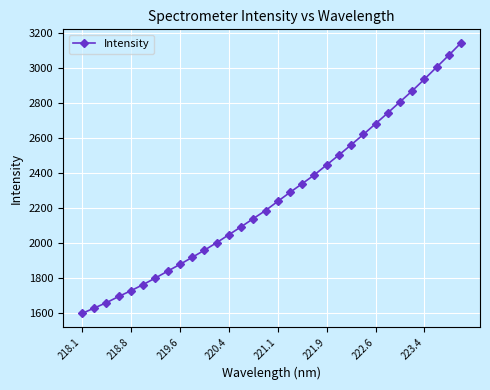

True or false: there are more than 2 points higher than both neighbors.

False